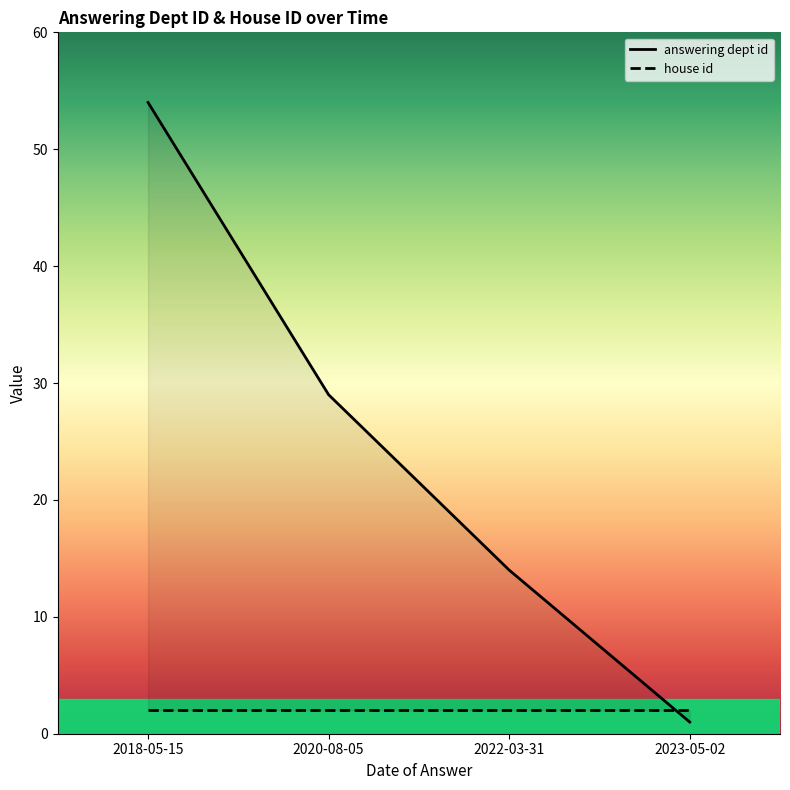

The house id series shows 2 at 2023-05-02. True or false?

True